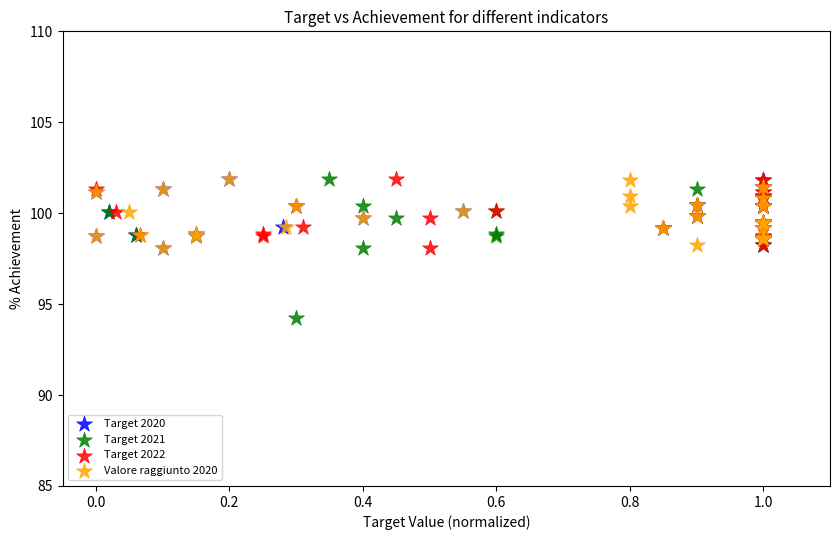

Which series has the widest spread of Y values?

Target 2021